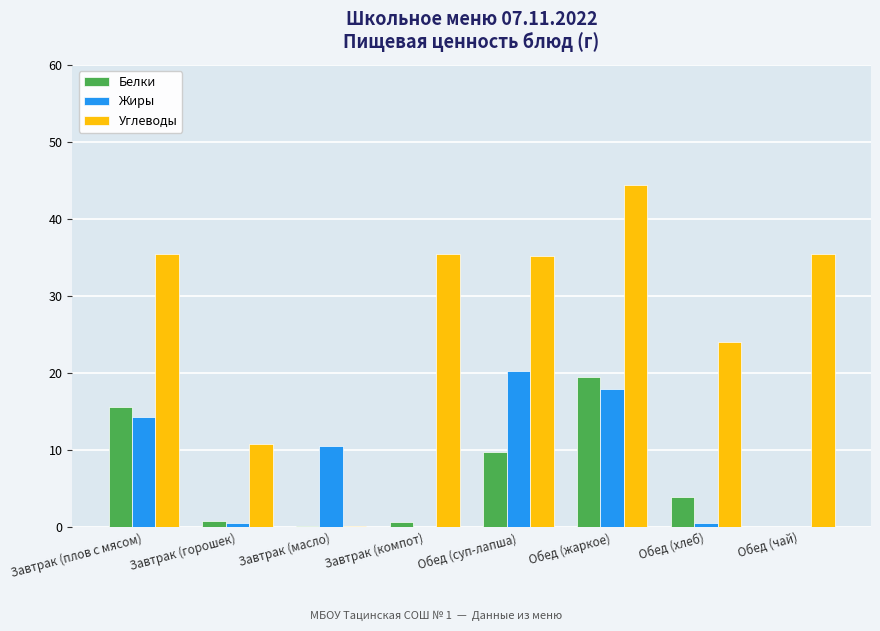

Which label corresponds to the largest value in the chart?

Обед (жаркое)